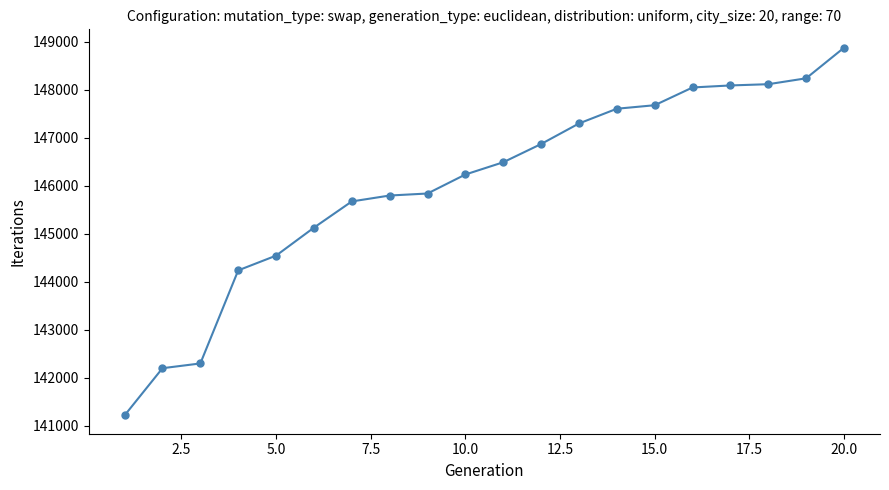

What is the value of the 3rd point from the left?

142302